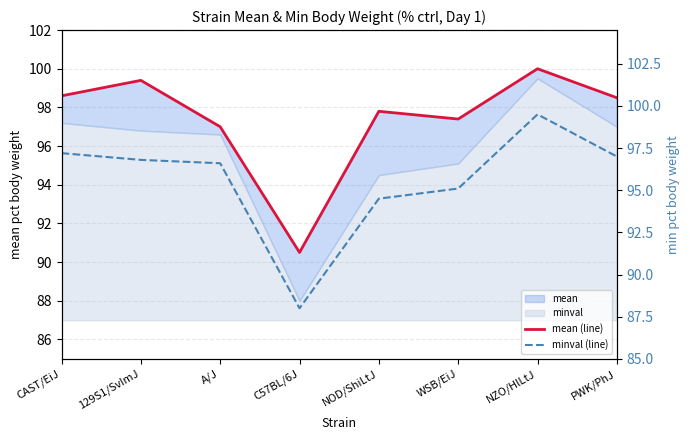

Is it true that minval (line) equals 97.0 at PWK/PhJ?

True